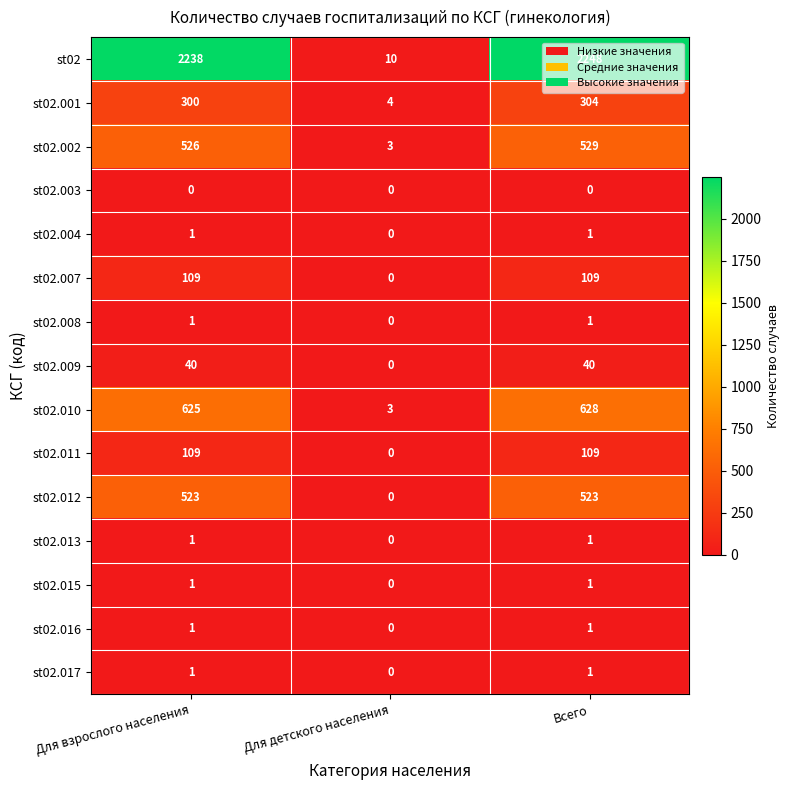

List the labels in order of st02 value, largest first.

Всего, Для взрослого населения, Для детского населения